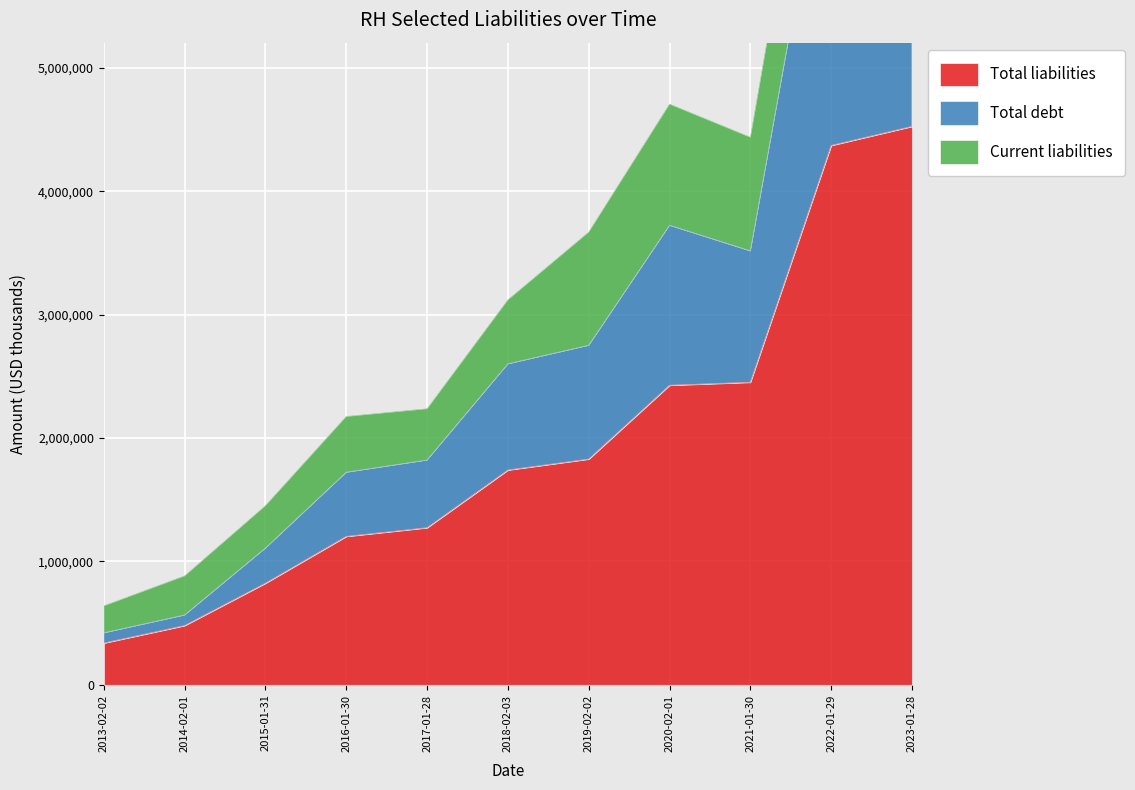

Which category has the highest value in the Total liabilities series?

2023-01-28